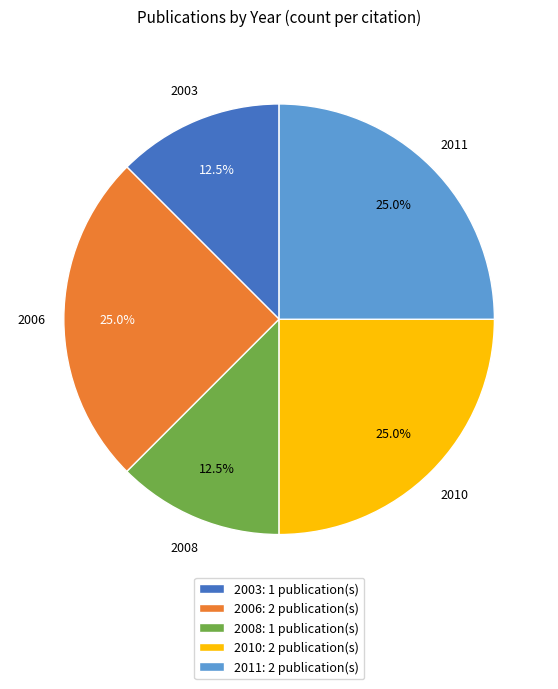

Is the sum of 2003: 1 publication(s) and 2010: 2 publication(s) greater than half?

No